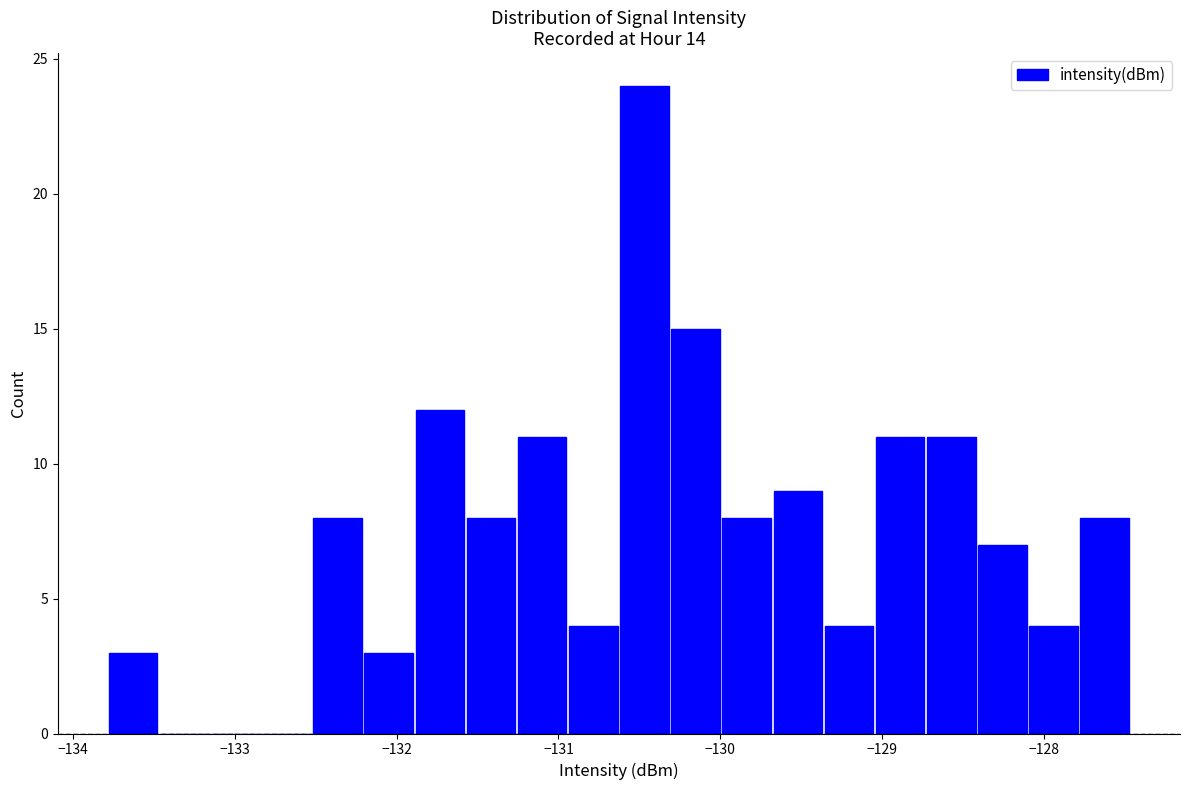

Read against the x-axis, roughly where is the centre of the tallest bar?

-130.5